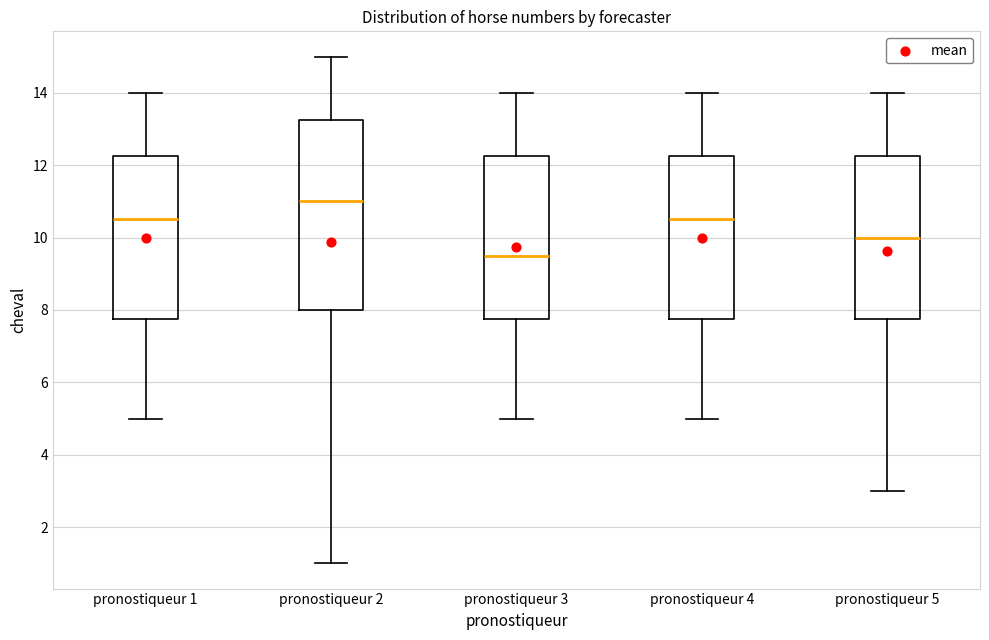

Reading left to right, read every box against the y-axis: the position of its median line, the range the box covers, and the ends of its whiskers. The values are not printed on the chart, so give them approximately, as read against the axis.

pronostiqueur 1: median 10.6, box 7.8 to 12.2, whiskers 5.0 to 14.0
pronostiqueur 2: median 11.0, box 8.0 to 13.2, whiskers 1.0 to 15.0
pronostiqueur 3: median 9.6, box 7.8 to 12.2, whiskers 5.0 to 14.0
pronostiqueur 4: median 10.6, box 7.8 to 12.2, whiskers 5.0 to 14.0
pronostiqueur 5: median 10.0, box 7.8 to 12.2, whiskers 3.0 to 14.0